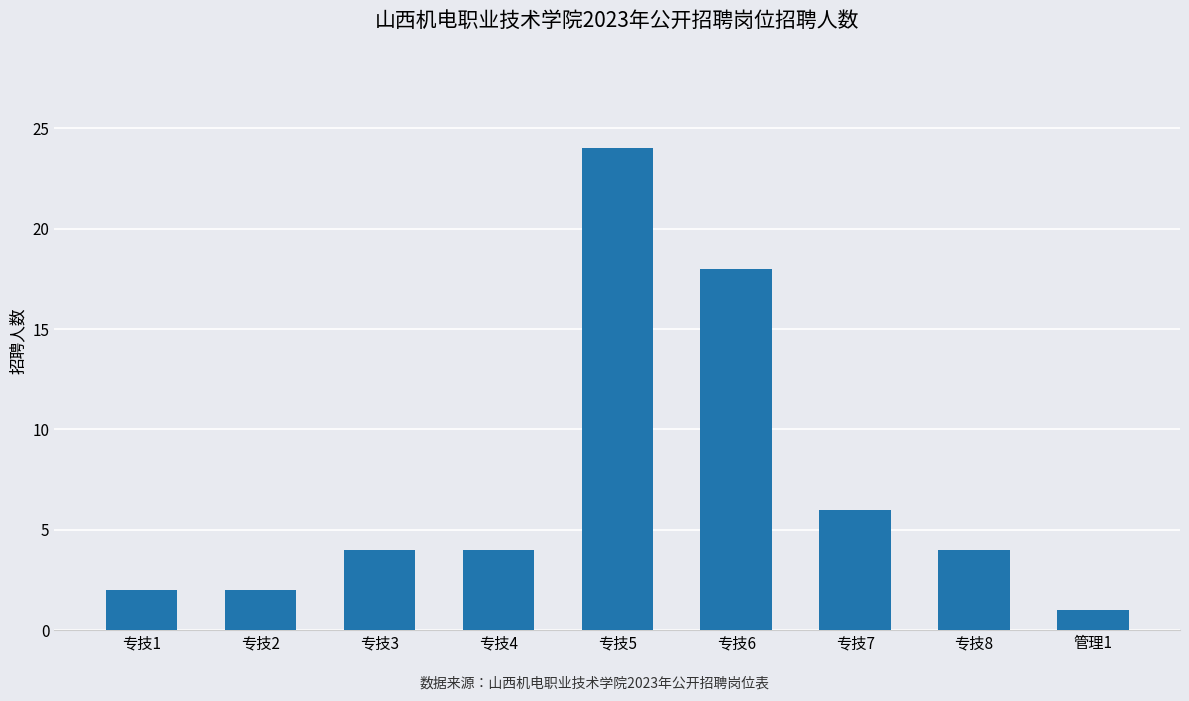

Read the value at 专技8.

4